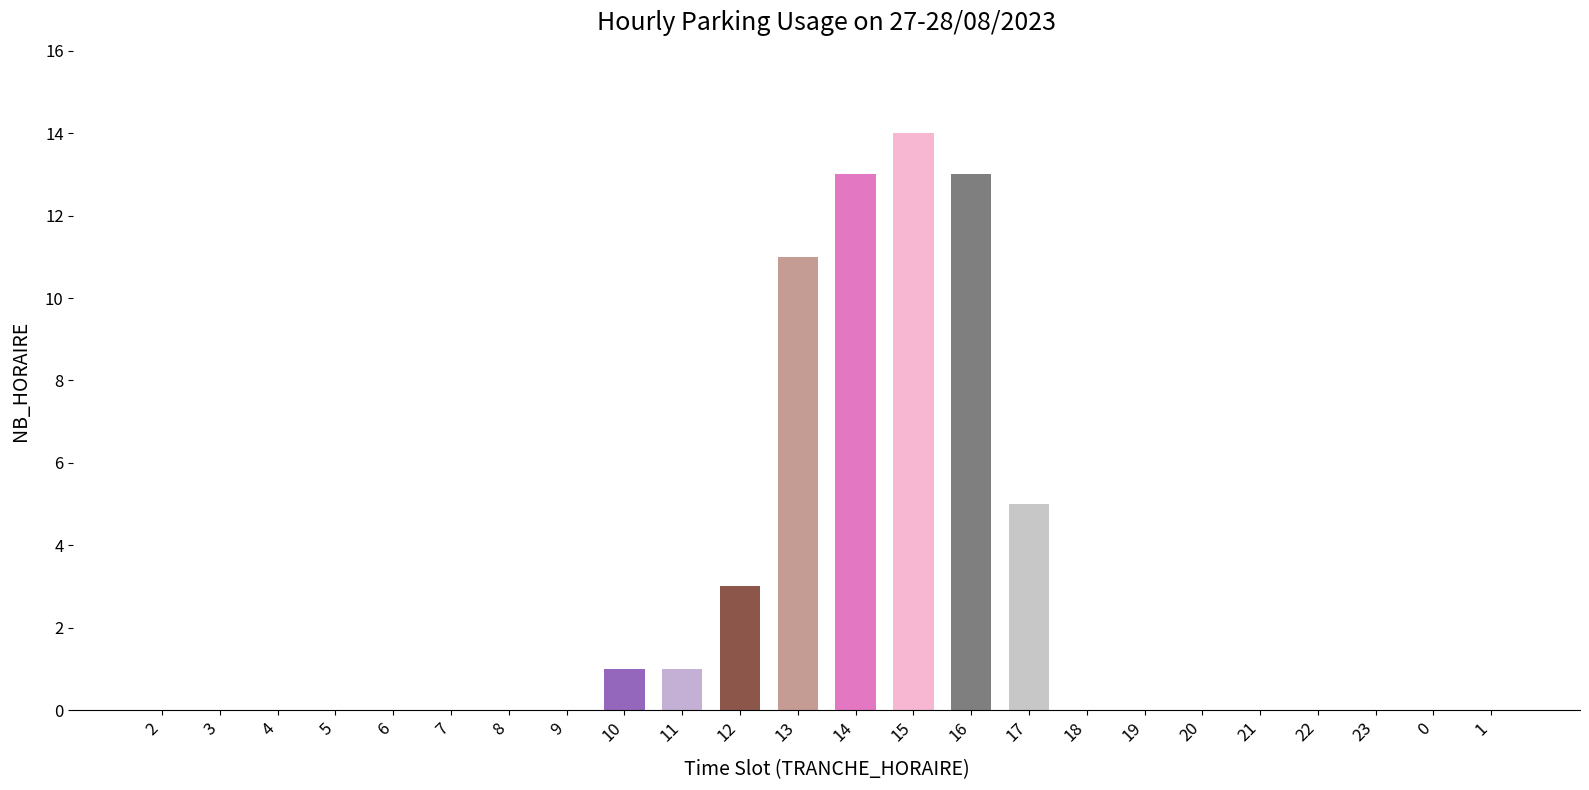

Where is the data nearest to the value 7?

17